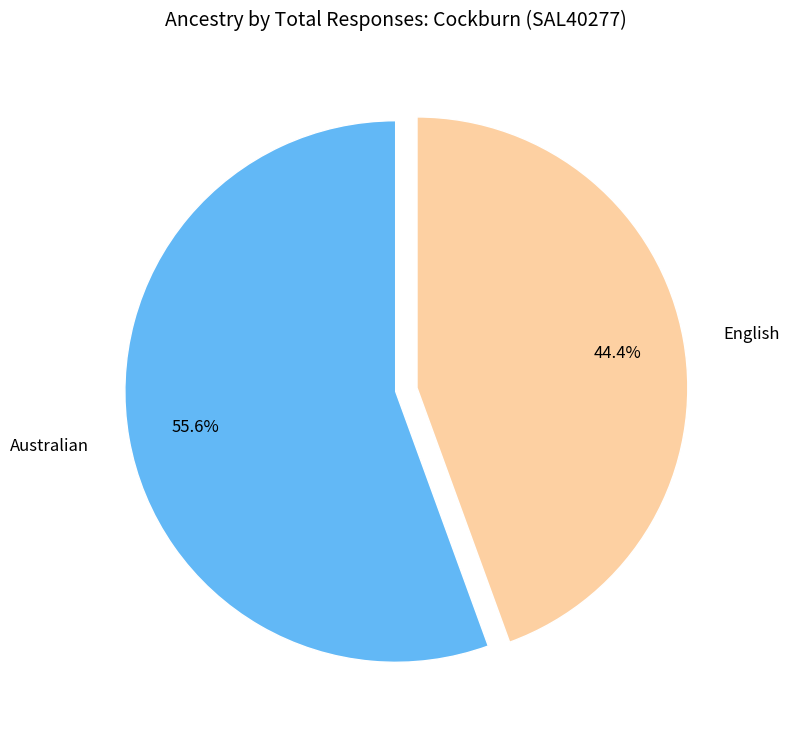

Is it true that Australian is 56% of the pie?

True